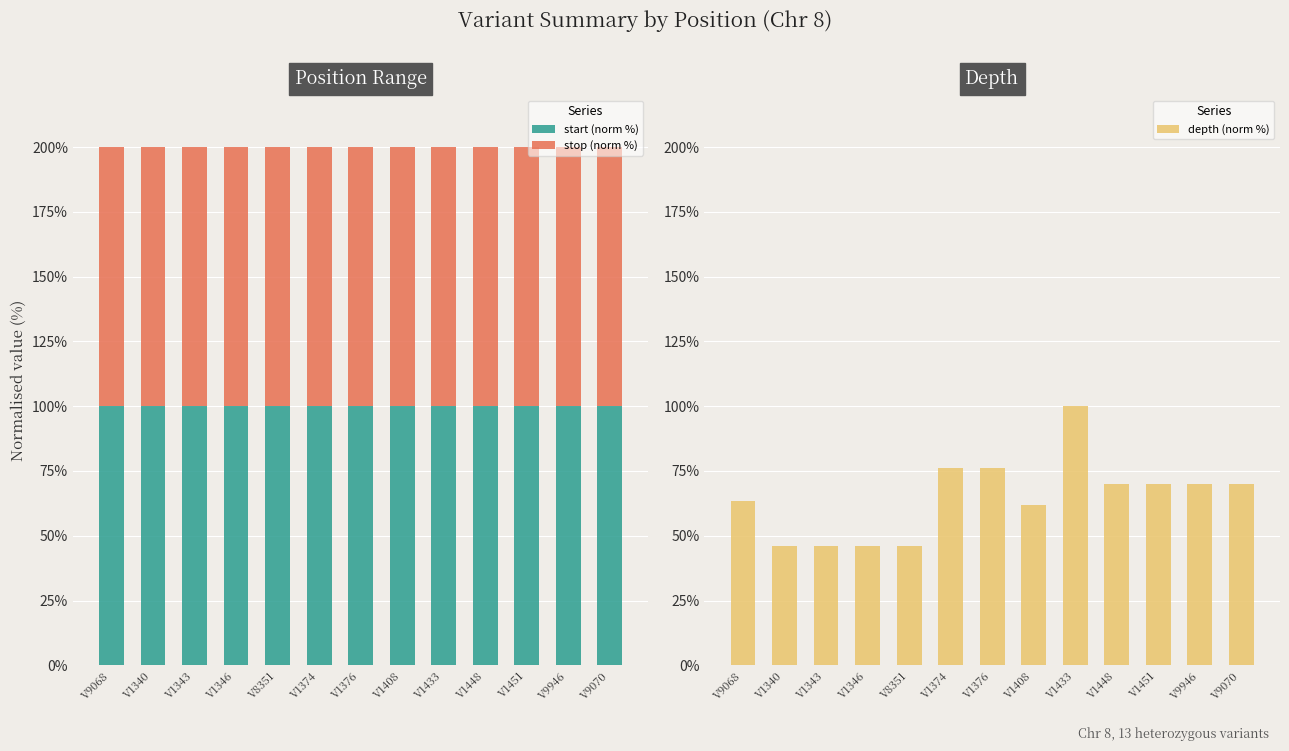

What is the minimum value for start (norm %)?

100.0